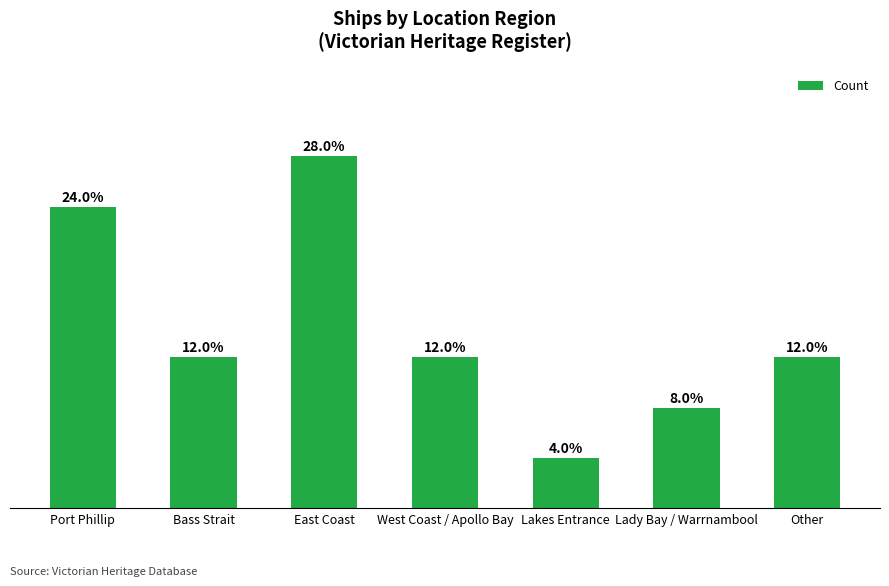

Does the chart contain stacked bars?

No